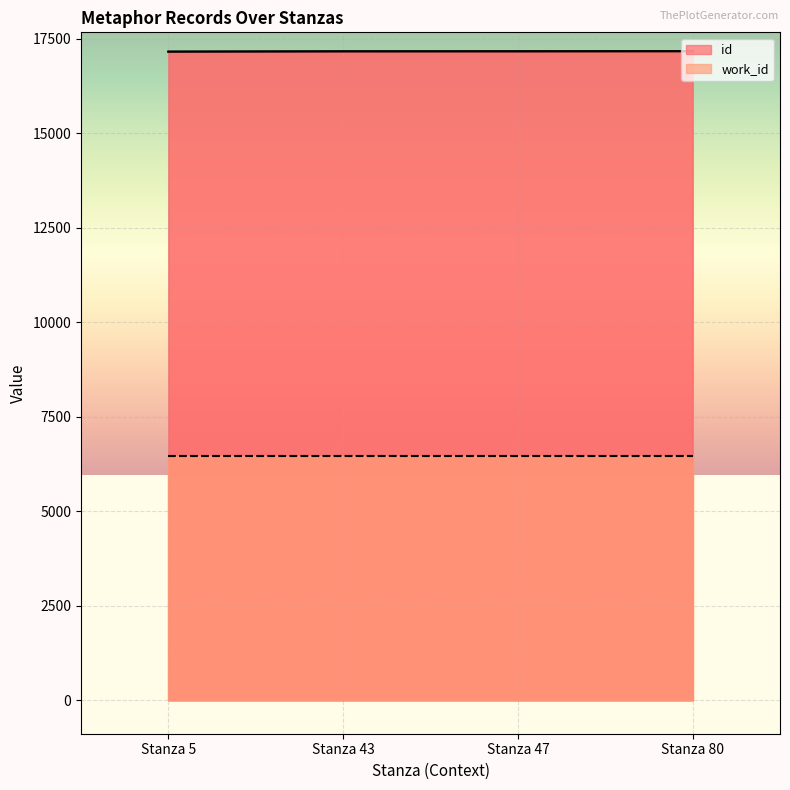

What is the value of the 4th point from the left?

17164